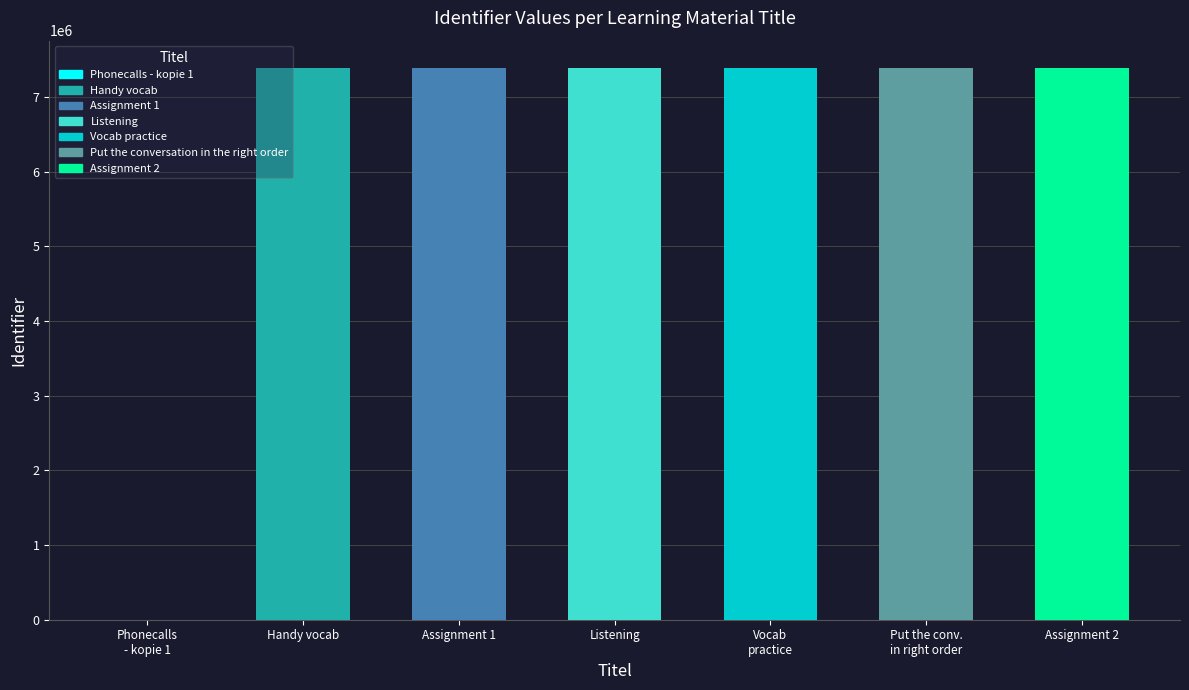

What is the greatest value displayed?

7384999